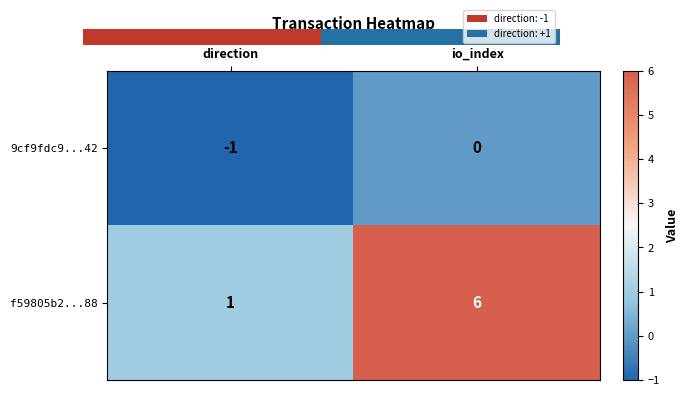

What is the difference between the highest and lowest values at io_index?

6